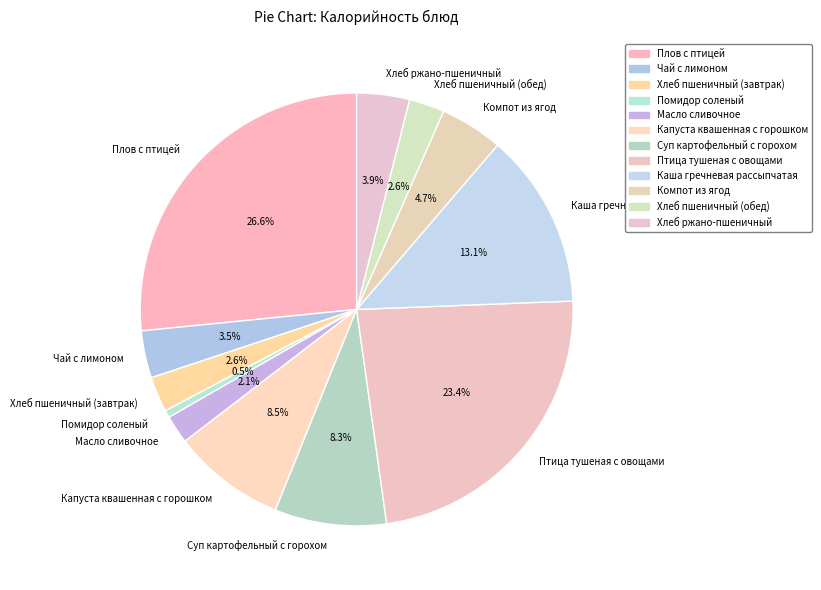

Do Плов с птицей and Масло сливочное together represent more than half of the pie?

No